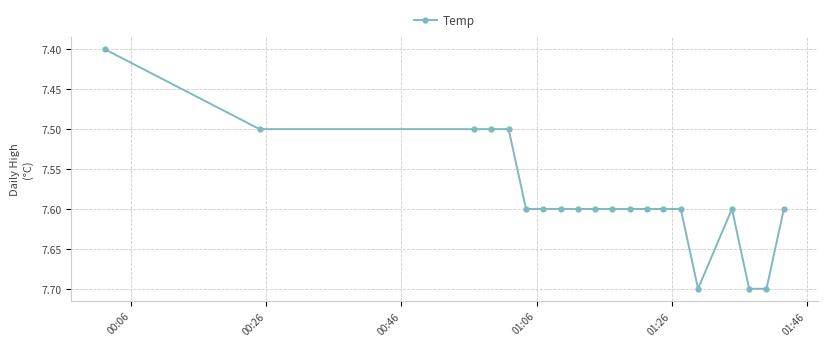

Count the values in the range 7 to 8.

20